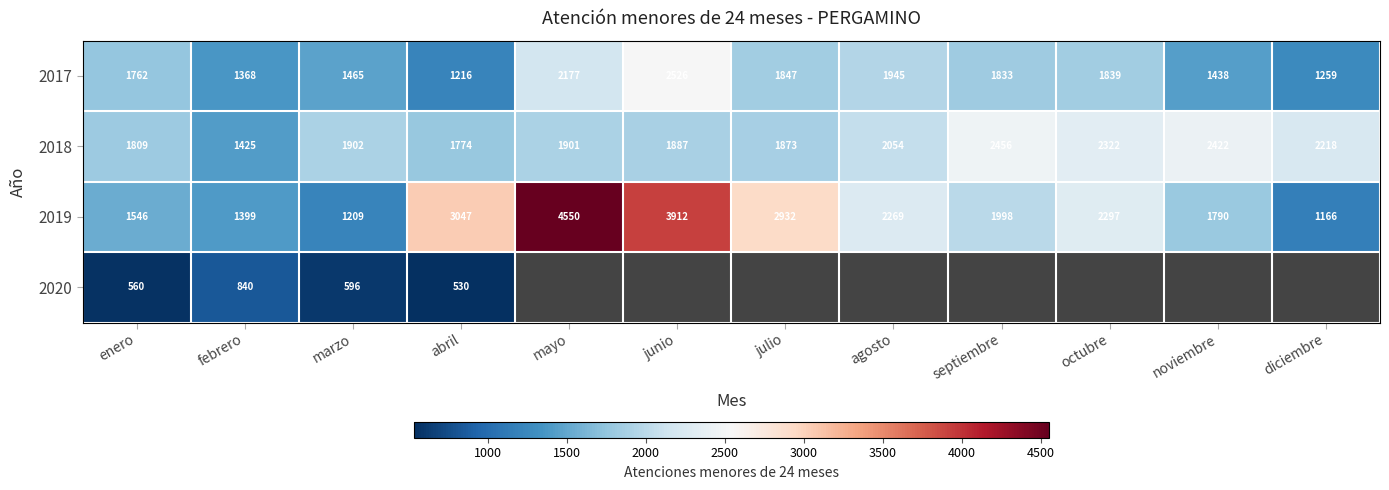

How many values in the 2017 series are below 1833?

6